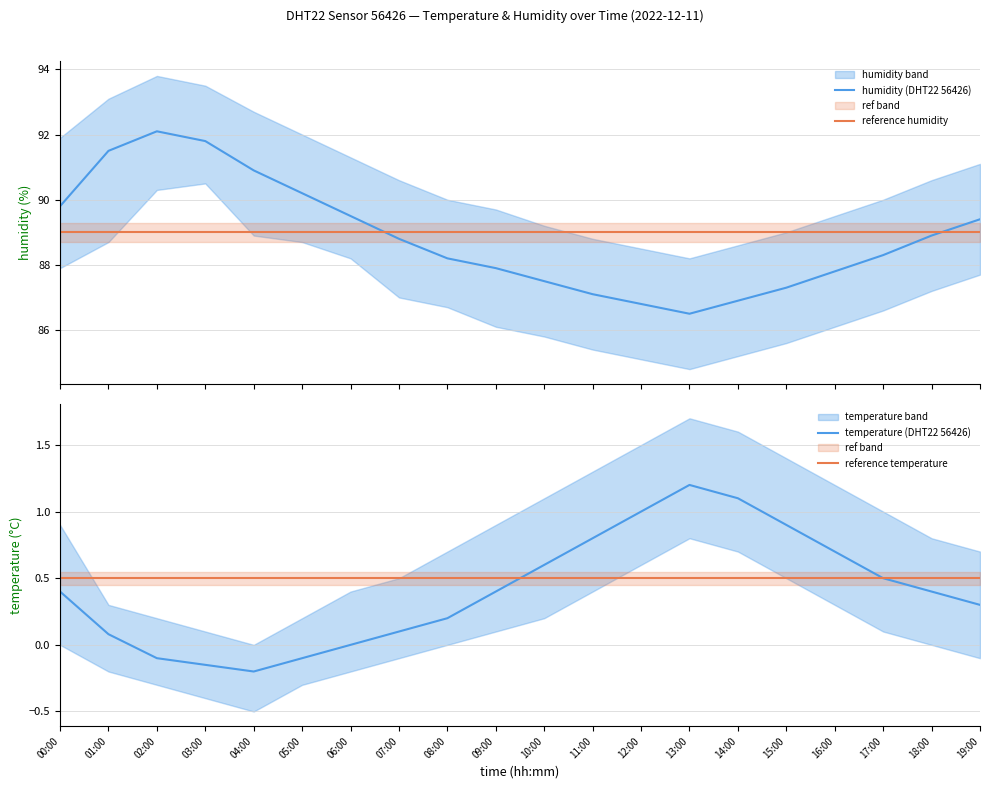

Count the number of categories in the chart.

20